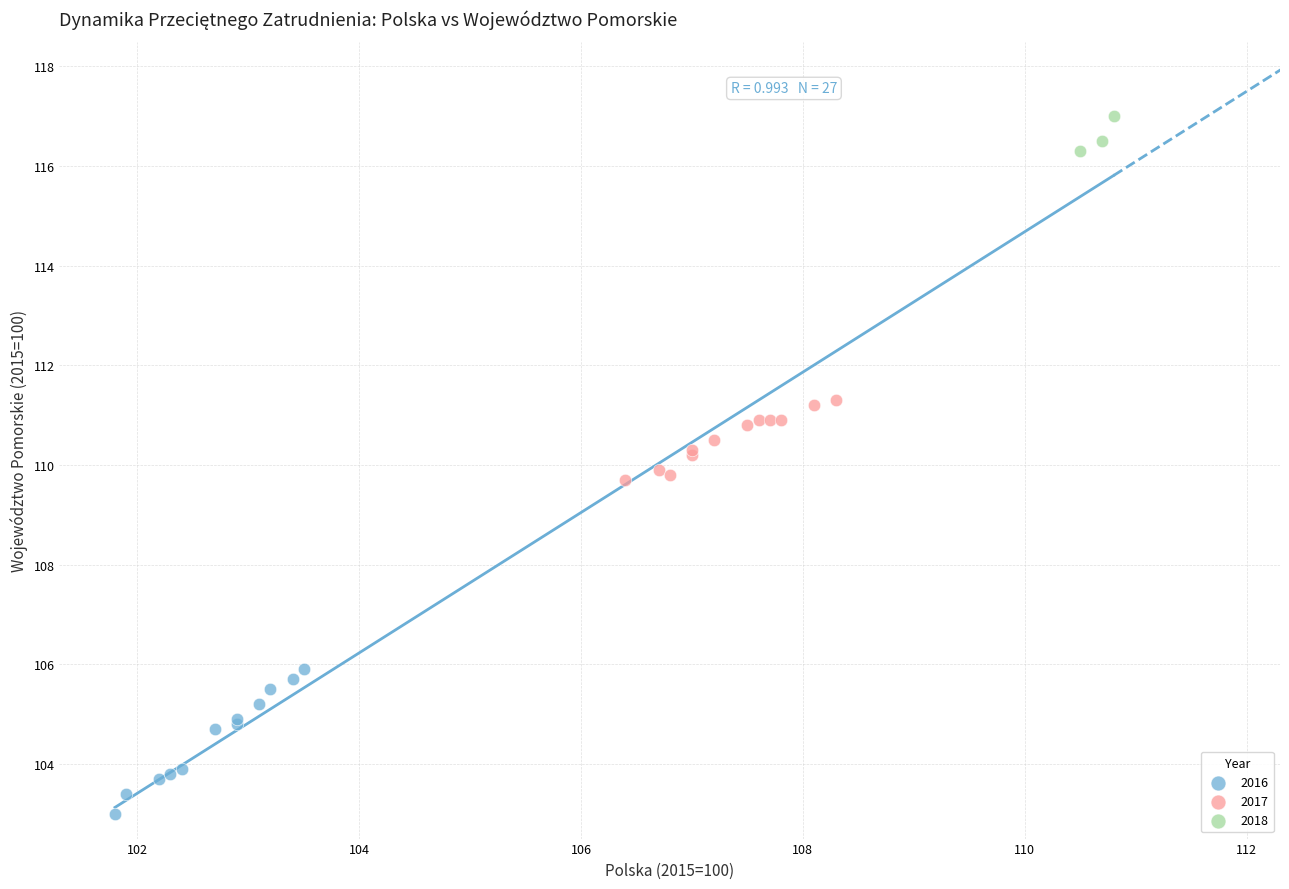

Which series reaches the maximum Y coordinate?

2018